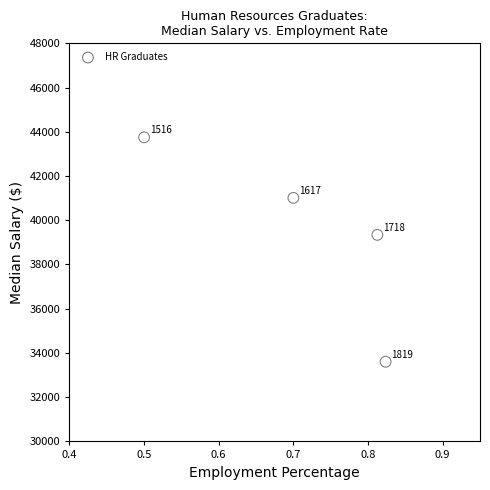

What is the range of X values (max minus min)?

0.3